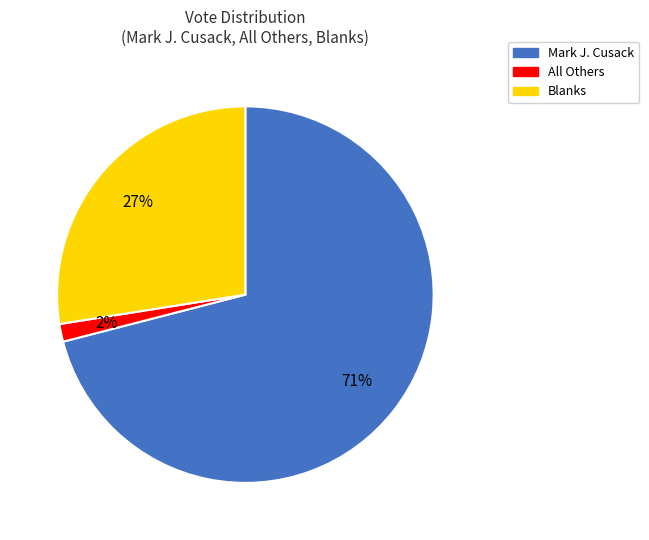

The All Others slice represents 2% of the pie. True or false?

True